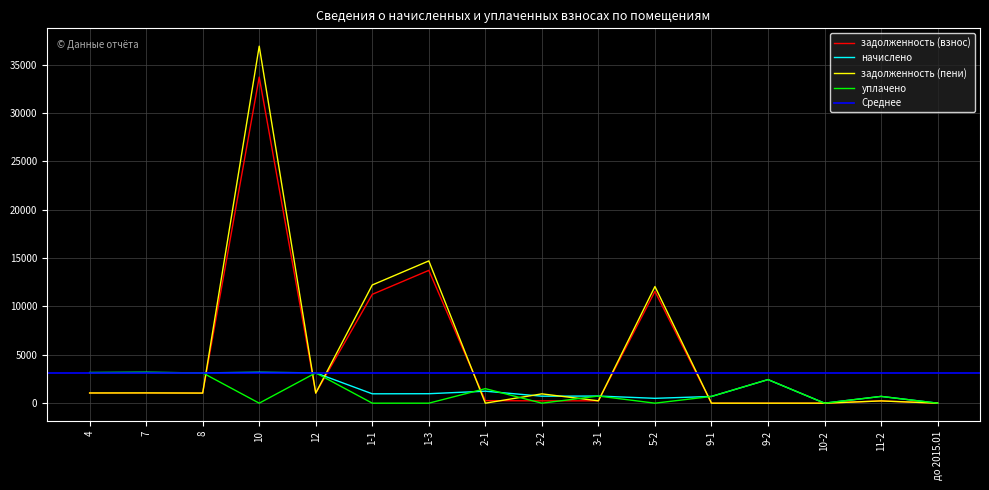

Is the value of задолженность (пени) at 12 greater than the value of задолженность (взнос) at 9-1?

Yes